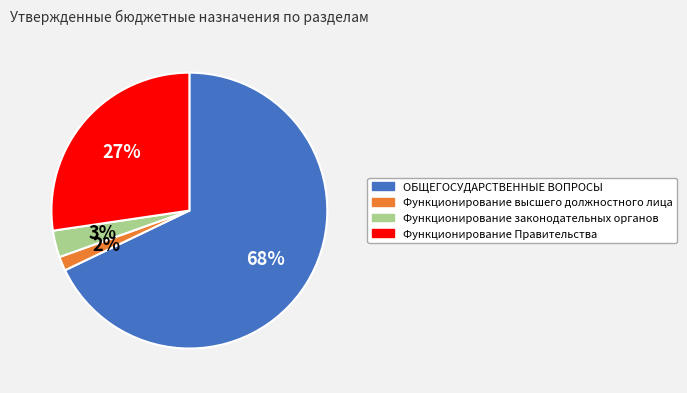

To the nearest percent, what portion does Функционирование законодательных органов represent?

3%